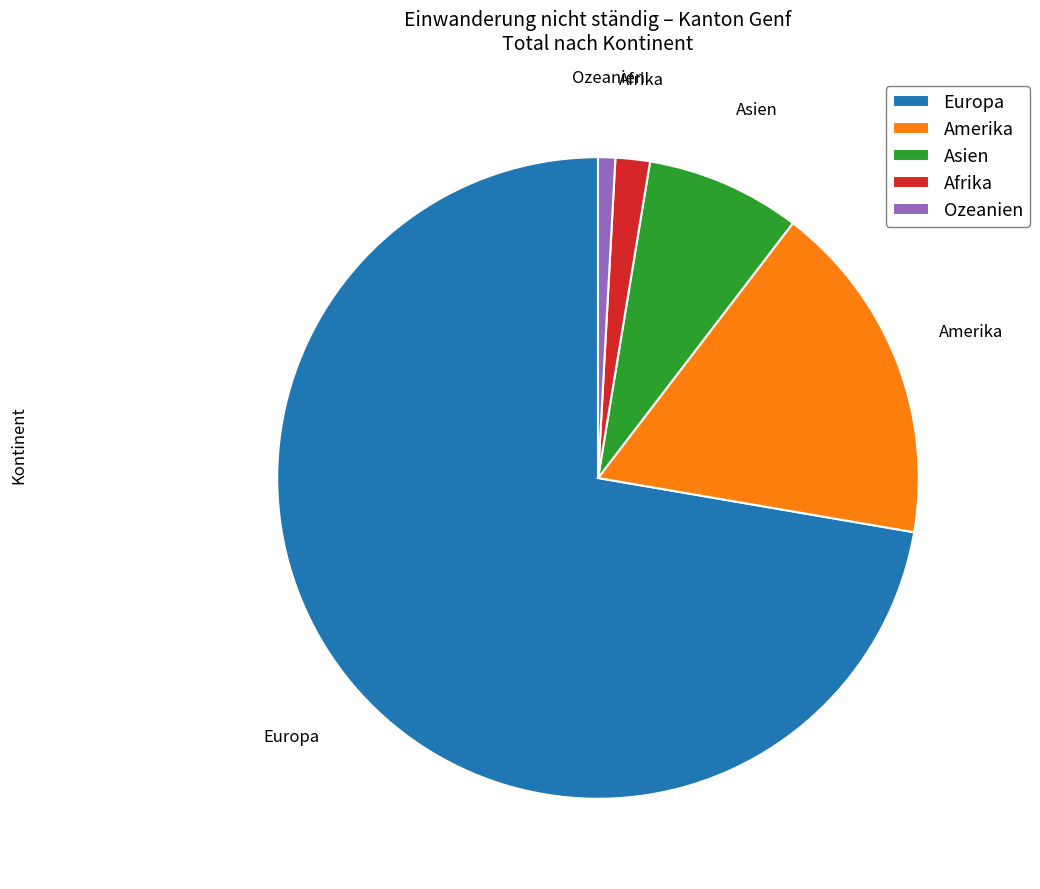

Between Asien and Europa, which is larger?

Europa